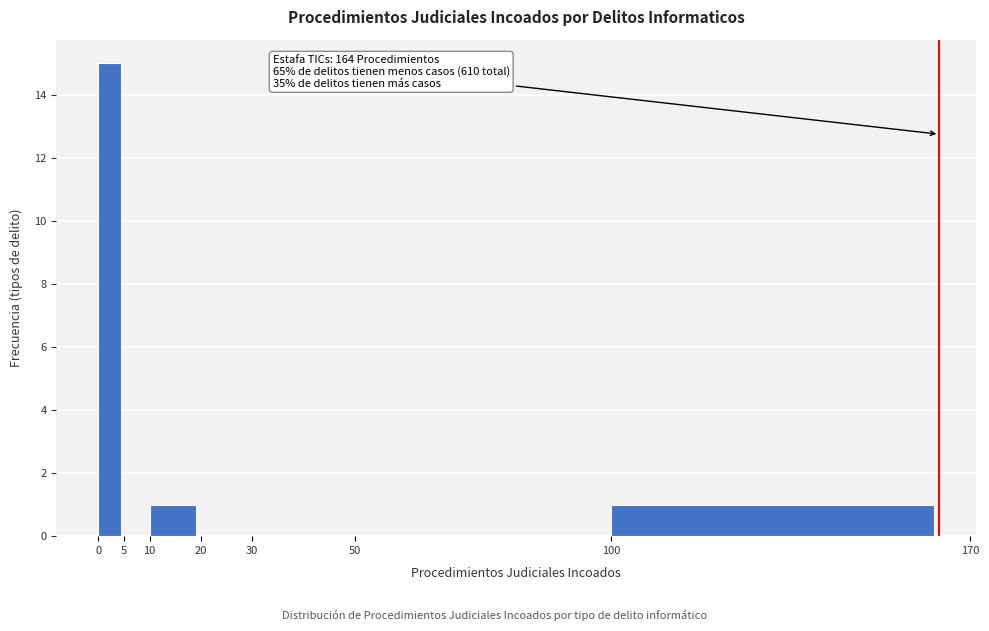

Over which range of the x-axis is the bar tallest?

0 to 5